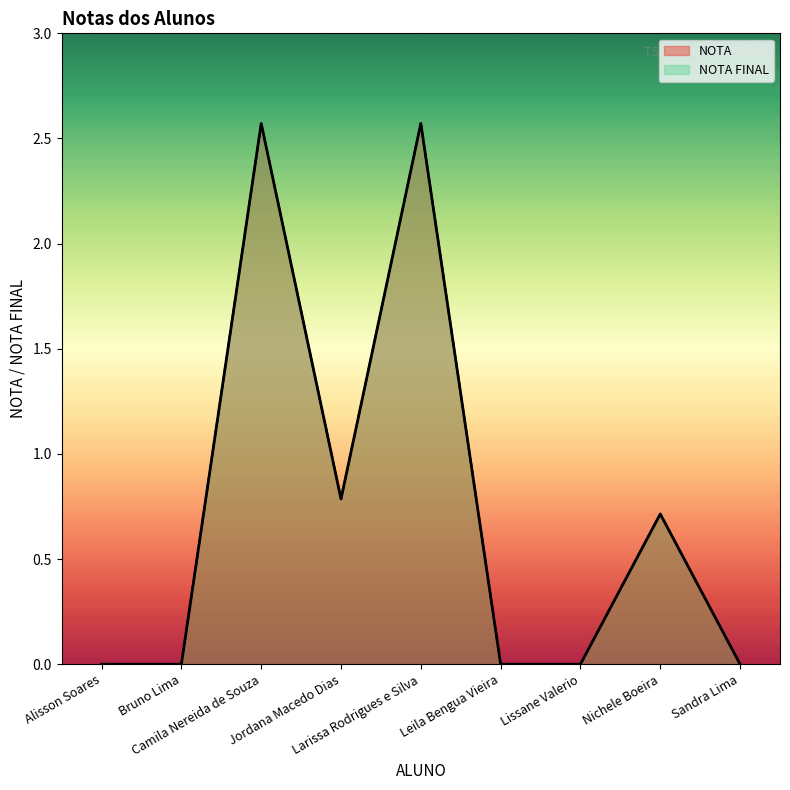

What is the label of the 3rd point from the left?

Camila Nereida de Souza